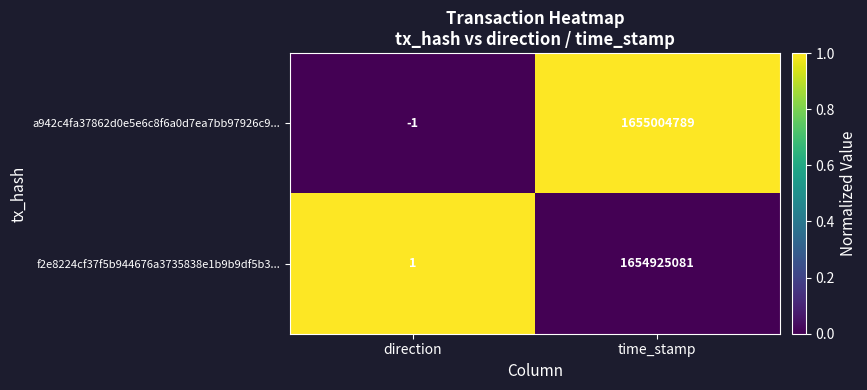

At direction, list the series in order from smallest to largest.

a942c4fa37862d0e5e6c8f6a0d7ea7bb97926c9..., f2e8224cf37f5b944676a3735838e1b9b9df5b3...